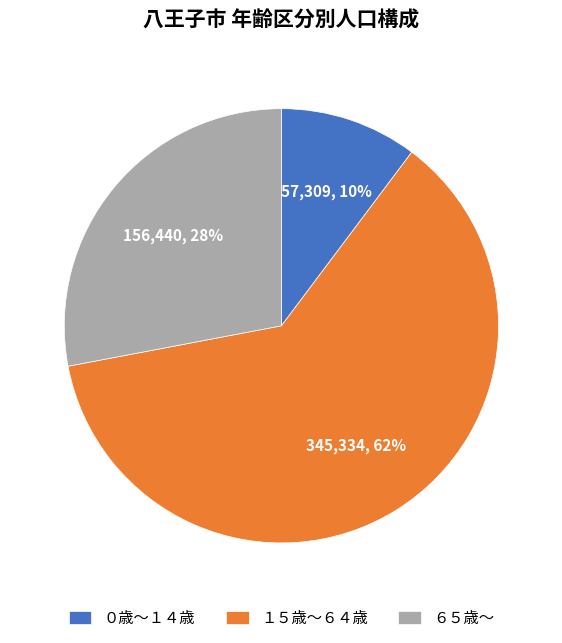

Is it true that １５歳～６４歳 is 50% of the pie?

False